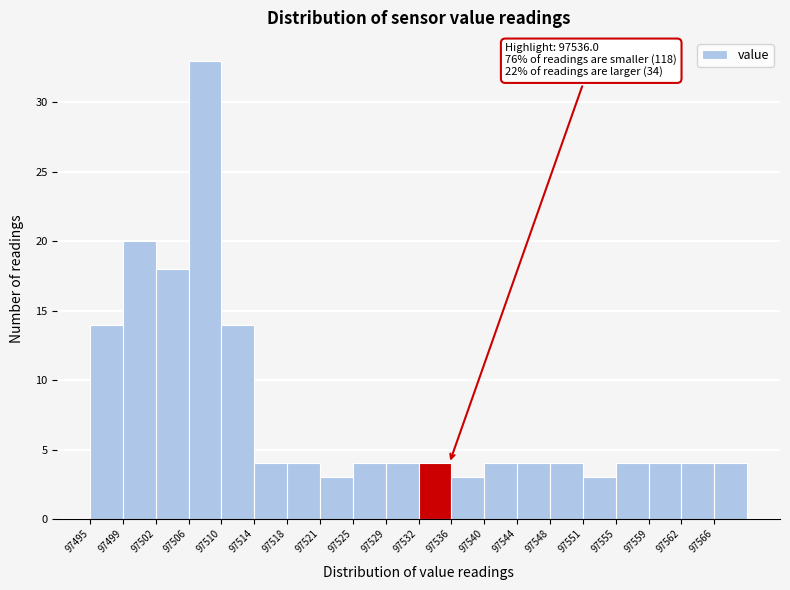

Over which range of the x-axis is the bar tallest?

97506.25 to 97510.00